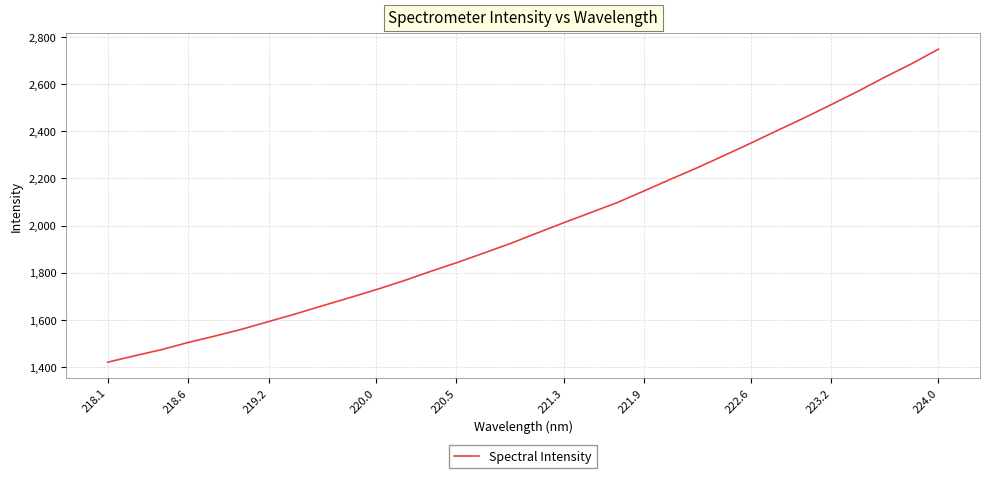

What is the difference between the maximum and minimum values?

1328.2